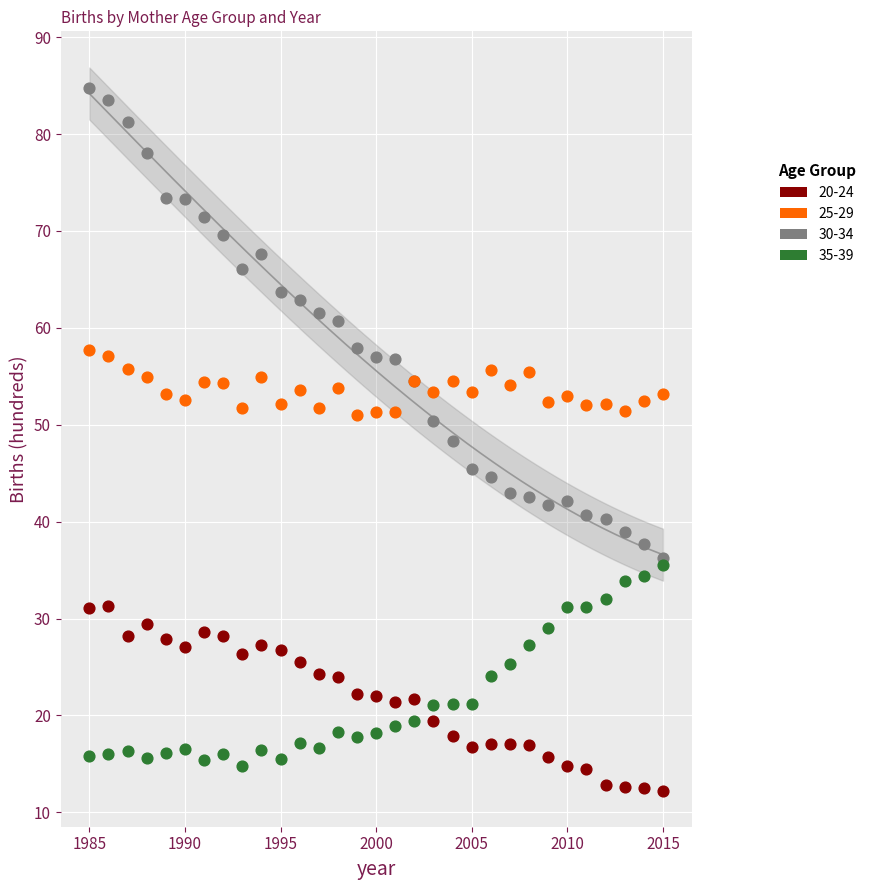

Which series contains the lowest Y value?

20-24